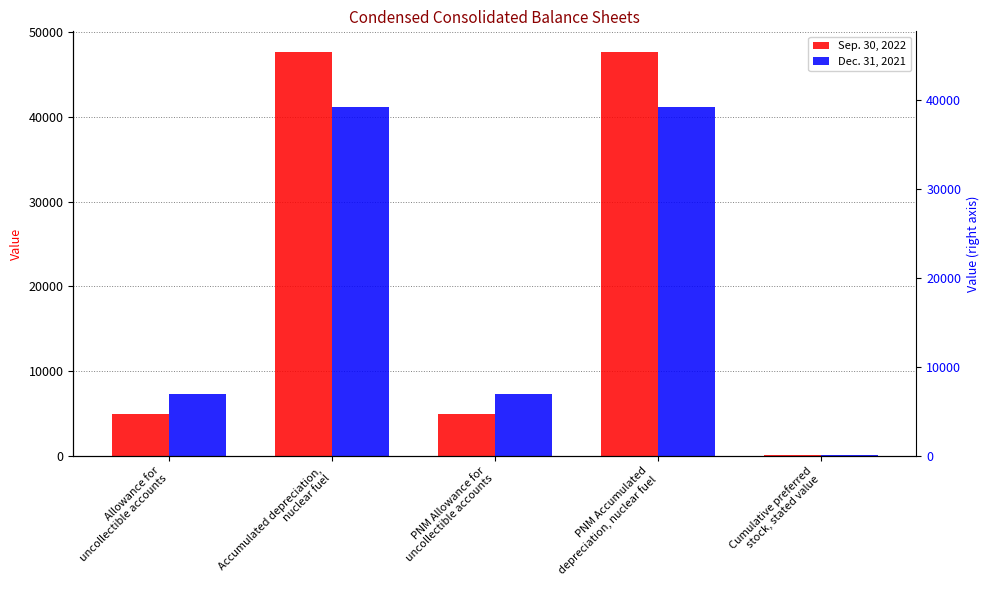

Where does the Dec. 31, 2021 series first go above 7265?

Accumulated depreciation,
nuclear fuel